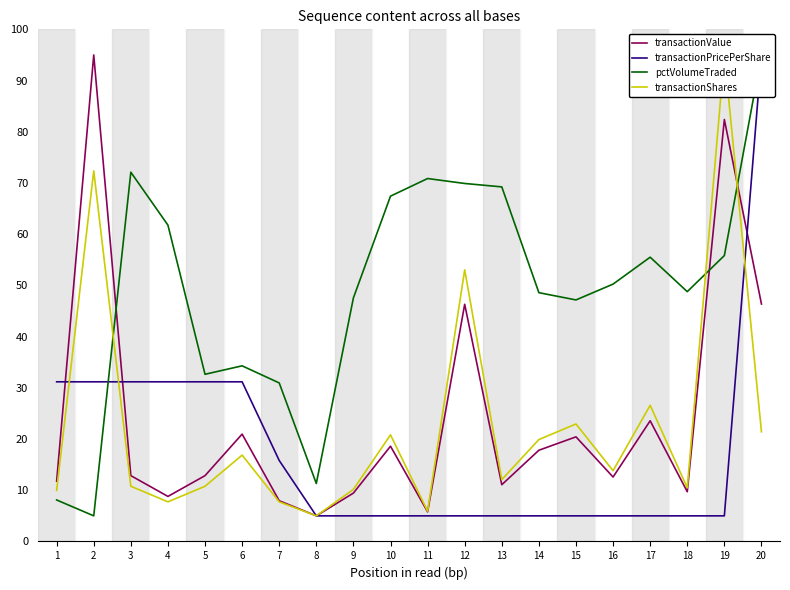

In transactionValue, how many points are lower than both neighbors (excluding endpoints)?

6